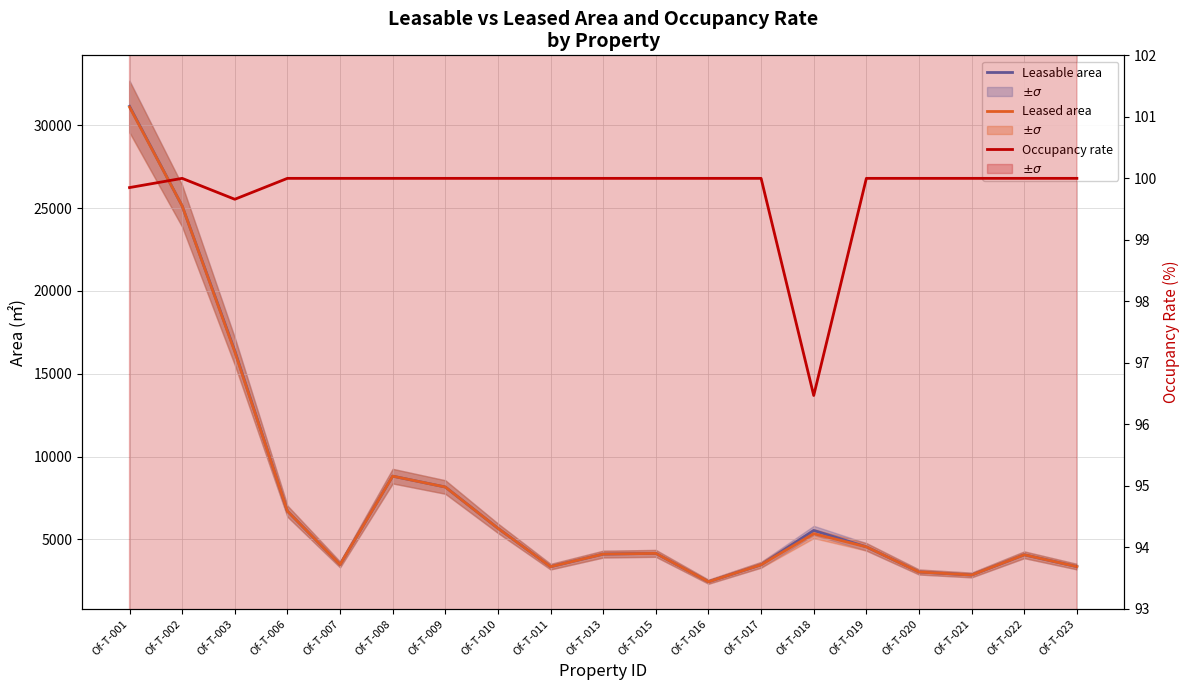

Reading right to left, transcribe all the data shown in this chart.

Leasable area: 3361.5	4076.4	2854.8	3037.4	4555.0	5545.1	3472.7	2450.1	4160.9	4117.3	3358.0	5675.8	8165.1	8821.2	3489.1	6709.2	16384.2	25127.1	31139.8
Leased area: 3361.5	4076.4	2854.8	3037.4	4555.0	5349.2	3472.7	2450.1	4160.9	4117.3	3358.0	5675.8	8165.1	8821.2	3489.1	6709.2	16327.9	25127.1	31094.4
Occupancy rate: 100.0	100.0	100.0	100.0	100.0	96.5	100.0	100.0	100.0	100.0	100.0	100.0	100.0	100.0	100.0	100.0	99.7	100.0	99.8